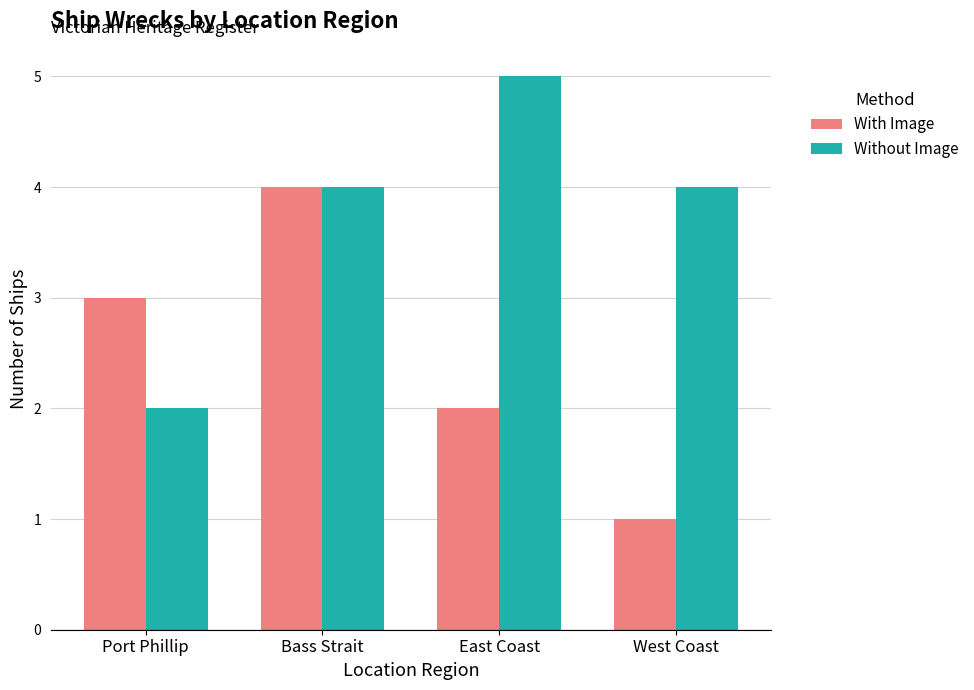

What position from the right is Port Phillip?

4